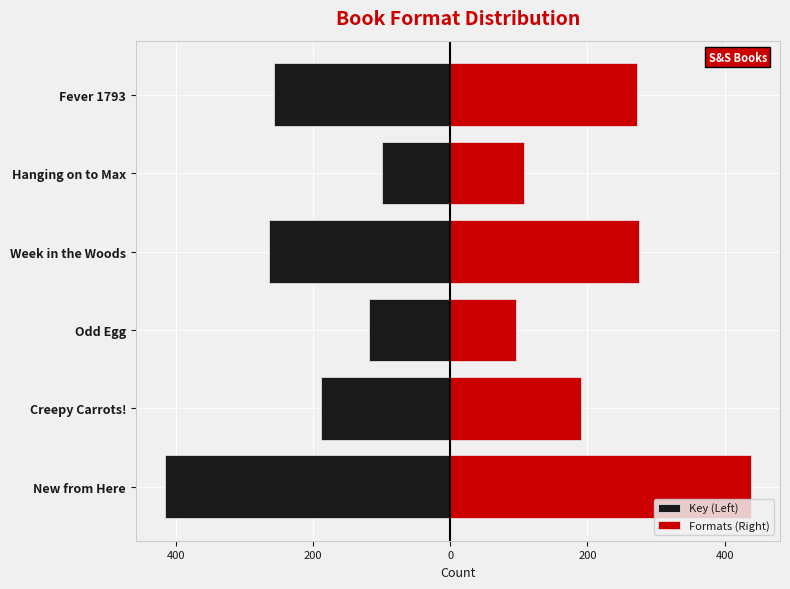

What is the difference between the maximum and minimum values in the Formats (Right) series?

342